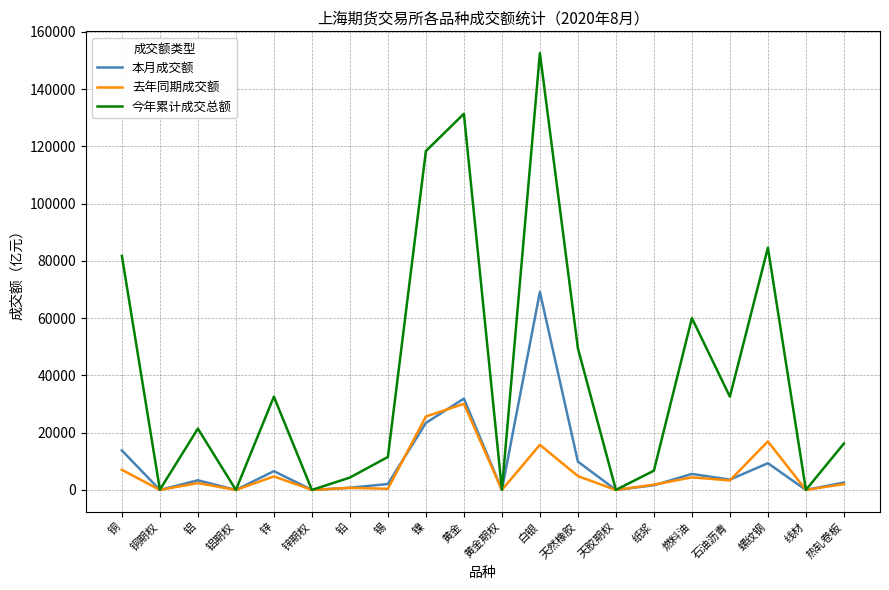

In 本月成交额, how many points are higher than both neighbors (excluding endpoints)?

6